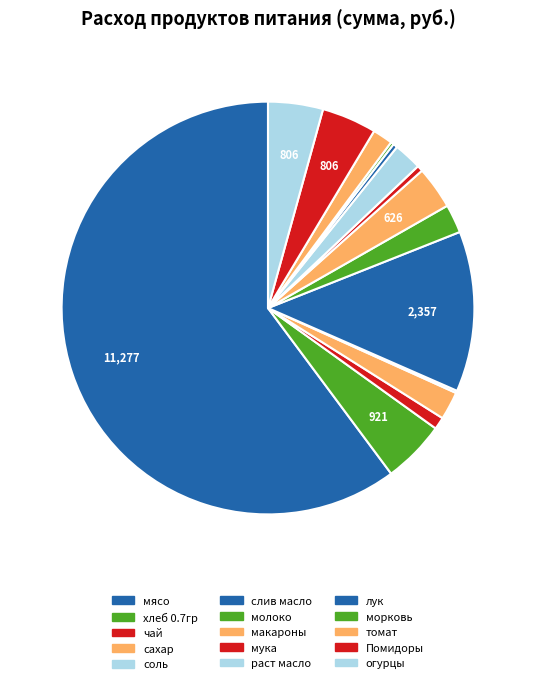

Which slice represents more than half of the pie?

мясо